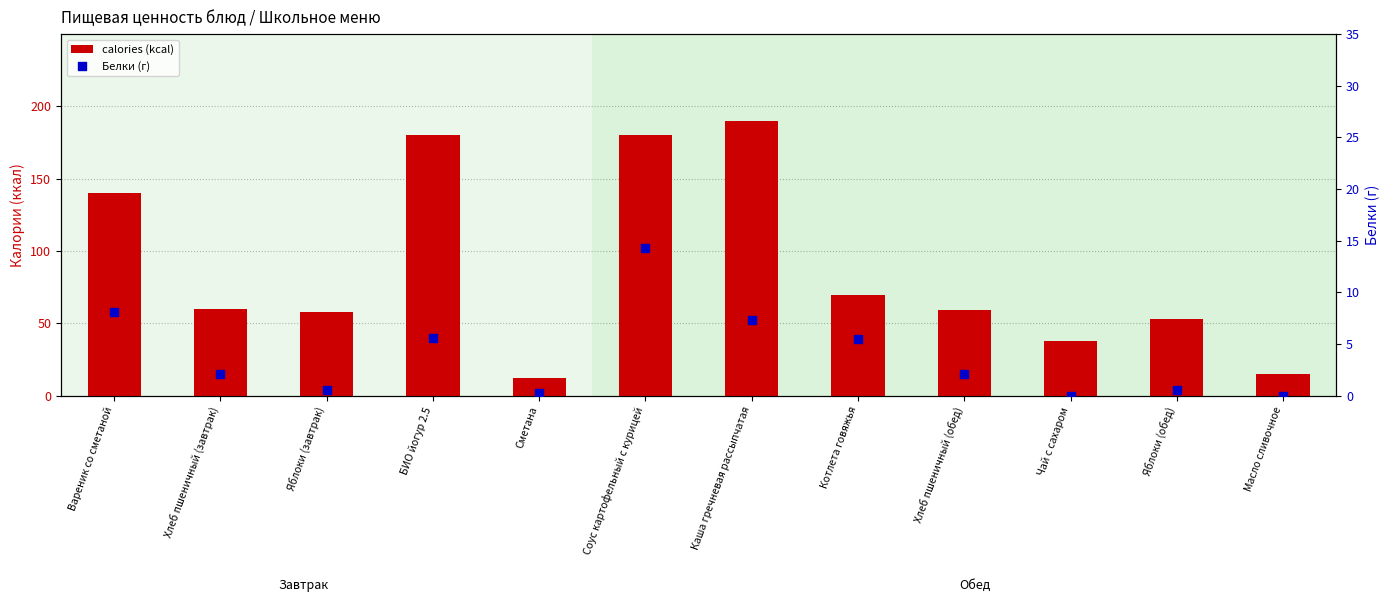

At how many categories does at least one series exceed 173?

3